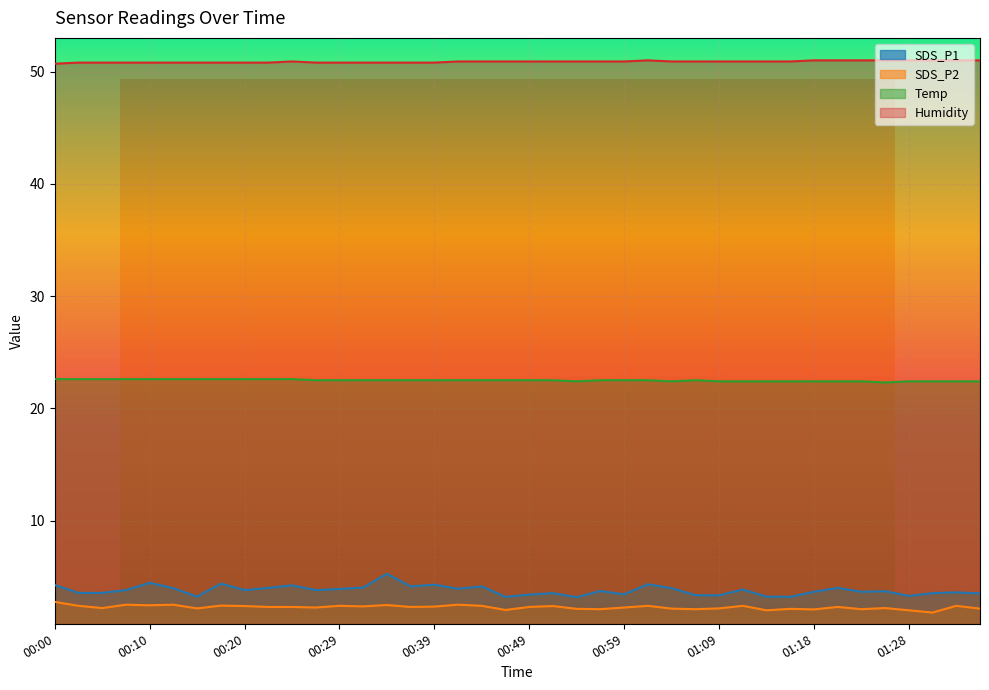

Reading left to right, what are all the values shown in this chart?

SDS_P1: 4.2	3.5	3.5	3.8	4.5	4.0	3.2	4.4	3.8	4.0	4.2	3.8	3.9	4.0	5.2	4.1	4.3	3.9	4.1	3.2	3.4	3.5	3.2	3.7	3.4	4.3	4.0	3.4	3.3	3.9	3.2	3.2	3.6	4.0	3.6	3.7	3.3	3.5	3.6	3.5
SDS_P2: 2.8	2.4	2.2	2.5	2.5	2.5	2.2	2.4	2.4	2.3	2.3	2.2	2.4	2.4	2.5	2.3	2.3	2.5	2.4	2.0	2.3	2.4	2.1	2.1	2.2	2.4	2.1	2.1	2.2	2.4	2.0	2.1	2.1	2.3	2.1	2.2	2.0	1.8	2.4	2.1
Temp: 22.6	22.6	22.6	22.6	22.6	22.6	22.6	22.6	22.6	22.6	22.6	22.5	22.5	22.5	22.5	22.5	22.5	22.5	22.5	22.5	22.5	22.5	22.4	22.5	22.5	22.5	22.4	22.5	22.4	22.4	22.4	22.4	22.4	22.4	22.4	22.3	22.4	22.4	22.4	22.4
Humidity: 50.7	50.8	50.8	50.8	50.8	50.8	50.8	50.8	50.8	50.8	50.9	50.8	50.8	50.8	50.8	50.8	50.8	50.9	50.9	50.9	50.9	50.9	50.9	50.9	50.9	51.0	50.9	50.9	50.9	50.9	50.9	50.9	51.0	51.0	51.0	51.0	51.0	51.0	51.0	51.0